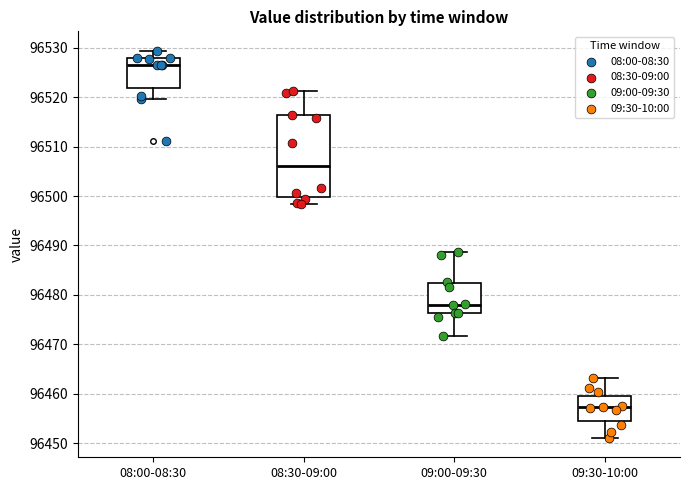

Reading left to right, read every box against the y-axis: the position of its median line, the range the box covers, and the ends of its whiskers. The values are not printed on the chart, so give them approximately, as read against the axis.

08:00-08:30: median 96526, box 96522 to 96528, whiskers 96520 to 96529
08:30-09:00: median 96506, box 96500 to 96516, whiskers 96498 to 96521
09:00-09:30: median 96478, box 96476 to 96482, whiskers 96472 to 96489
09:30-10:00: median 96457, box 96455 to 96460, whiskers 96451 to 96463